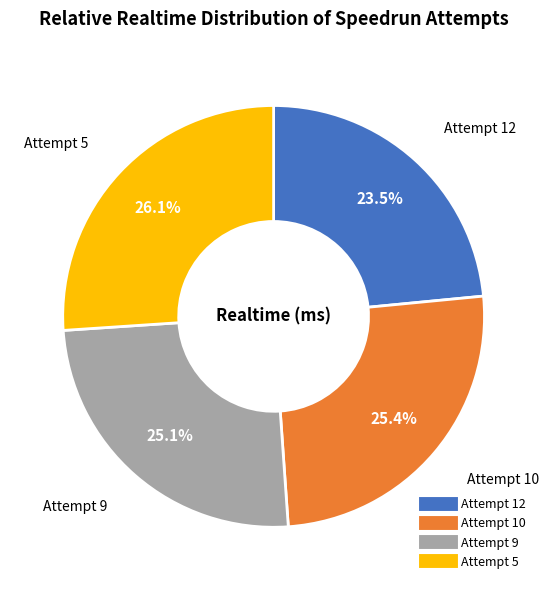

True or false: Attempt 9 accounts for 13% of the total.

False